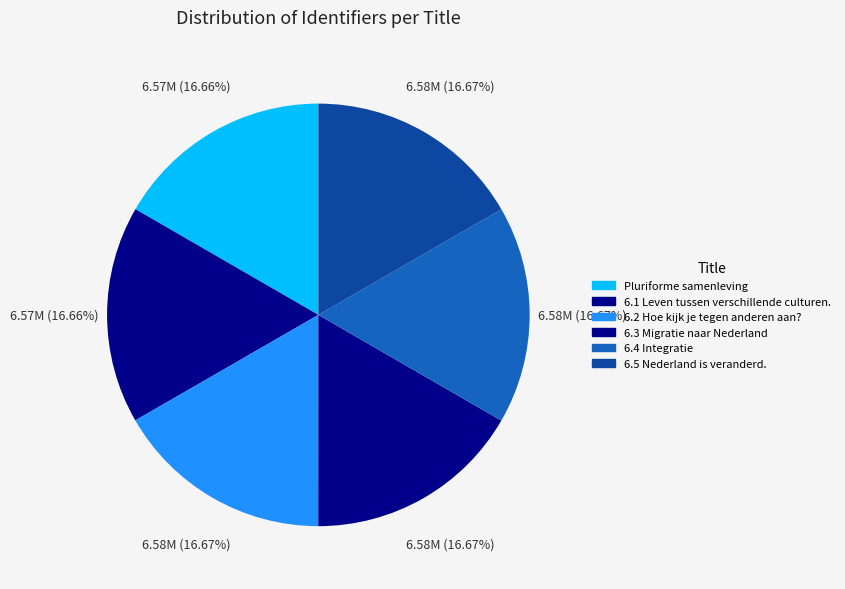

The Pluriforme samenleving slice represents 7% of the pie. True or false?

False